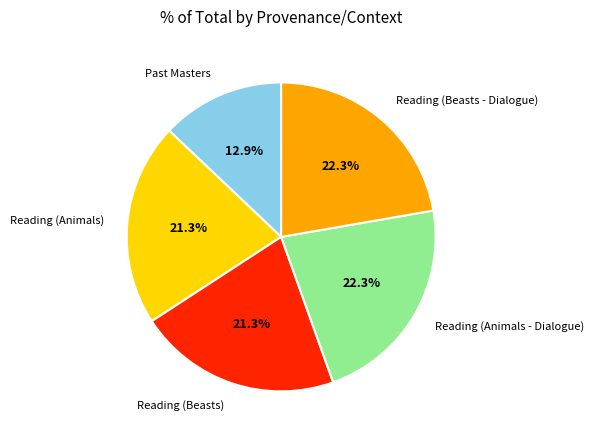

What percentage is the Reading (Beasts - Dialogue) slice, to the nearest percent?

22%